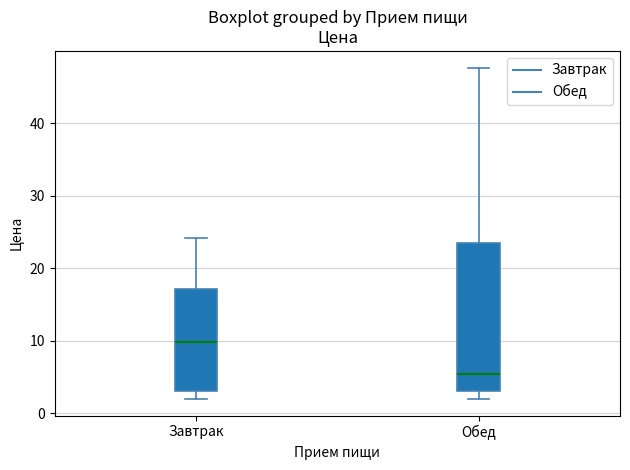

Which box is the tallest, from its lower edge to its upper edge?

Обед